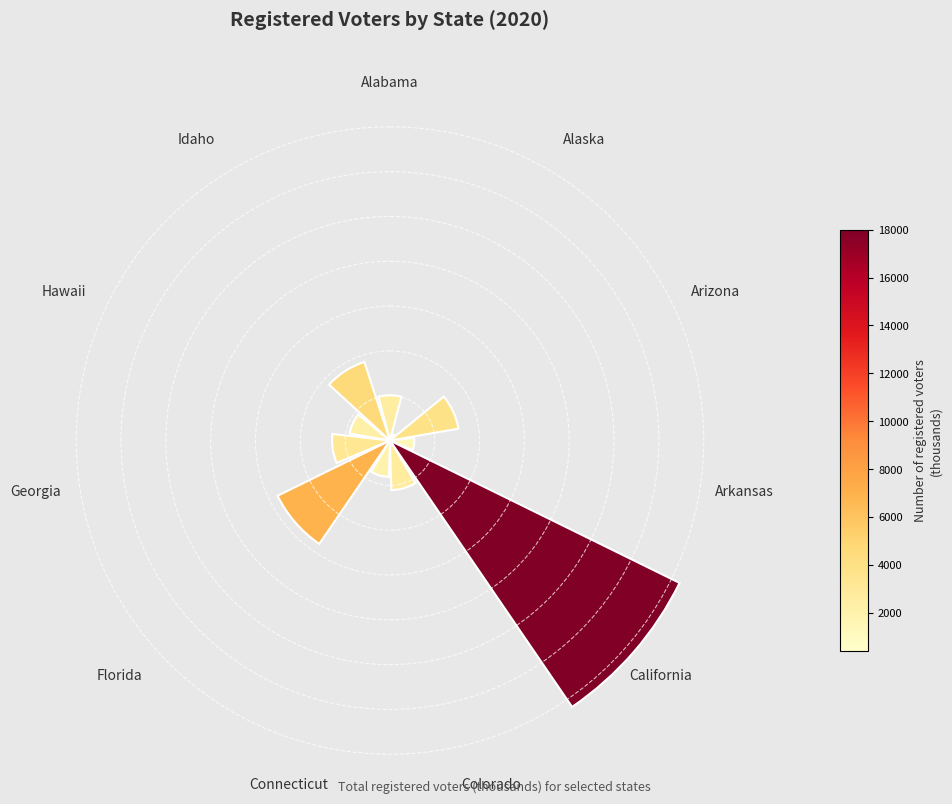

Rank the categories by value from highest to lowest.

California, Florida, Idaho, Arizona, Georgia, Colorado, Alabama, Hawaii, Connecticut, Arkansas, Alaska